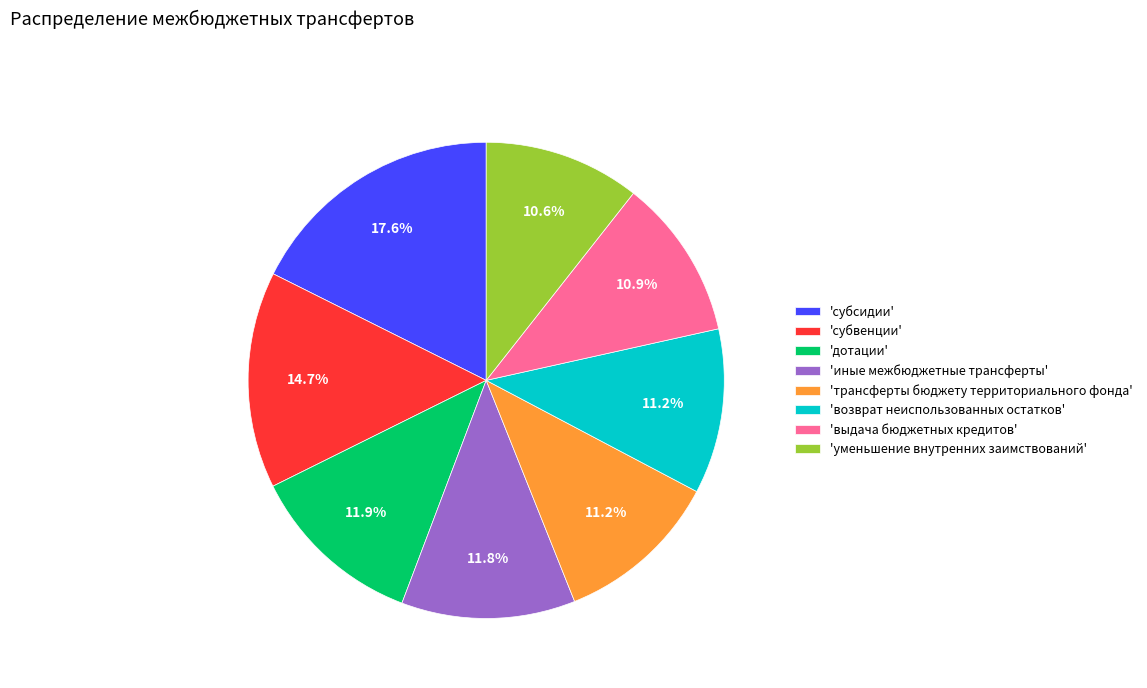

How much of the chart is everything except 'трансферты бюджету территориального фонда'?

88.8%